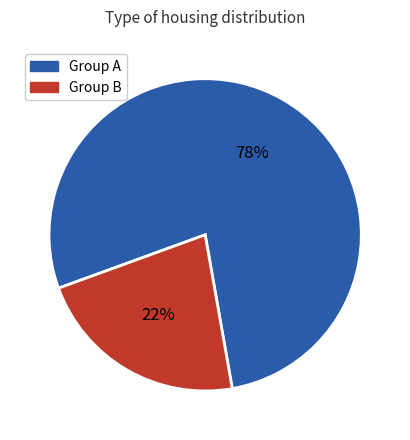

To the nearest percent, what is the difference between the largest and smallest slice percentages?

56%